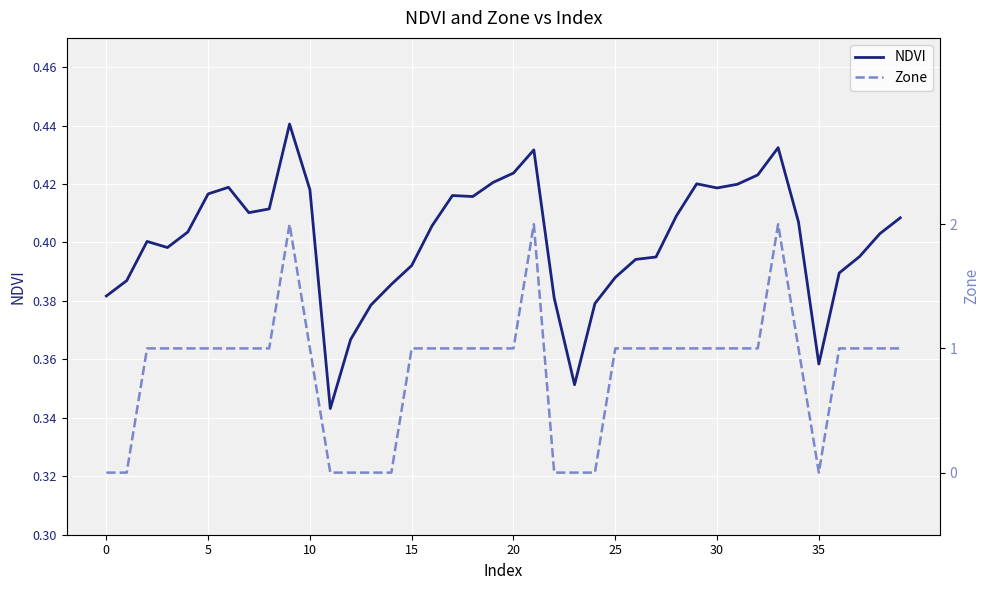

At 26, list the series in order from smallest to largest.

NDVI, Zone